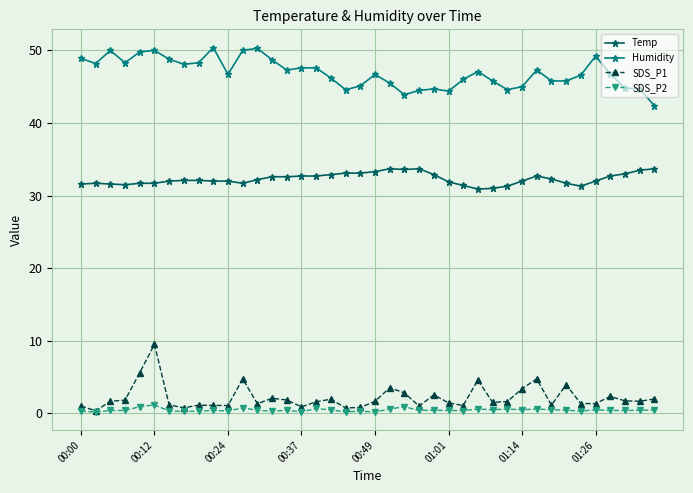

Which series has the largest total across all categories?

Humidity